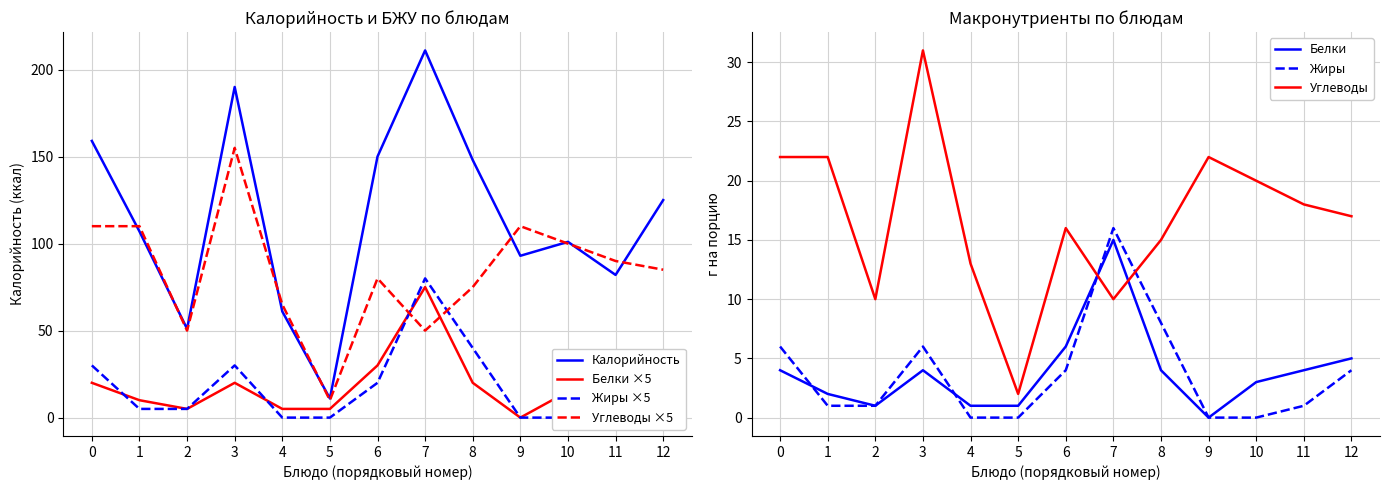

Is it true that Калорийность equals 106 at 0?

False